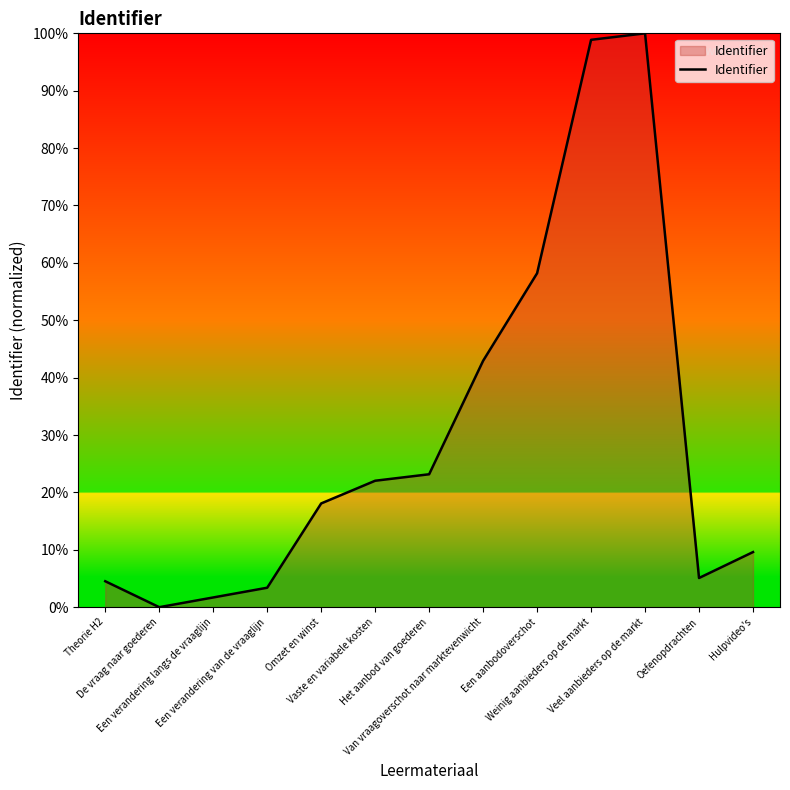

Reading left to right, what are all the values shown in this chart?

Theorie H2=4.5	De vraag naar goederen=0.0	Een verandering langs de vraaglijn=1.7	Een verandering van de vraaglijn=3.4	Omzet en winst=18.1	Vaste en variabele kosten=22.0	Het aanbod van goederen=23.2	Van vraagoverschot naar marktevenwicht=42.9	Een aanbodoverschot=58.2	Weinig aanbieders op de markt=98.9	Veel aanbieders op de markt=100.0	Oefenopdrachten=5.1	Hulpvideo's=9.6